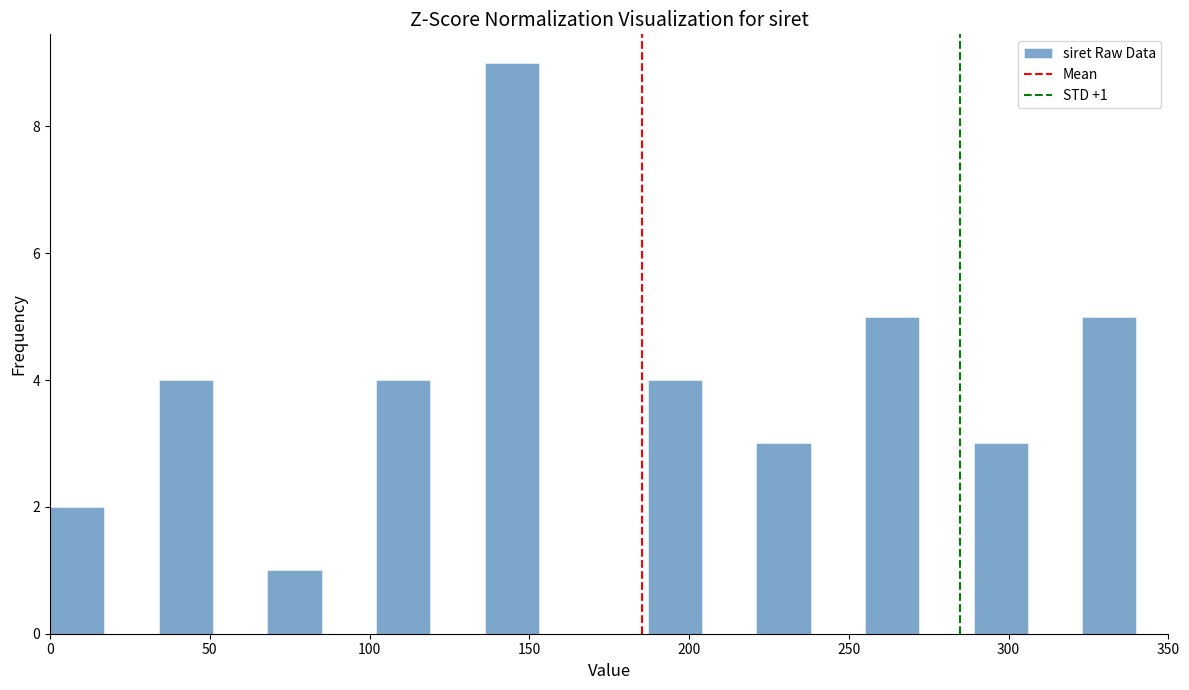

Read against the x-axis, roughly where is the centre of the tallest bar?

145